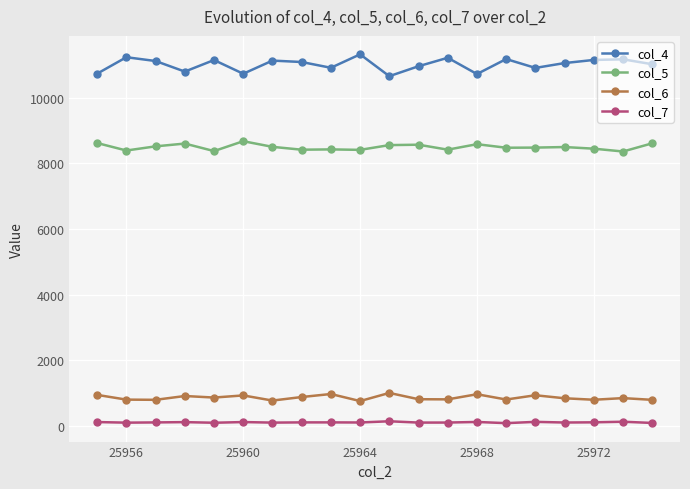

What is the maximum value shown in the chart?

11323